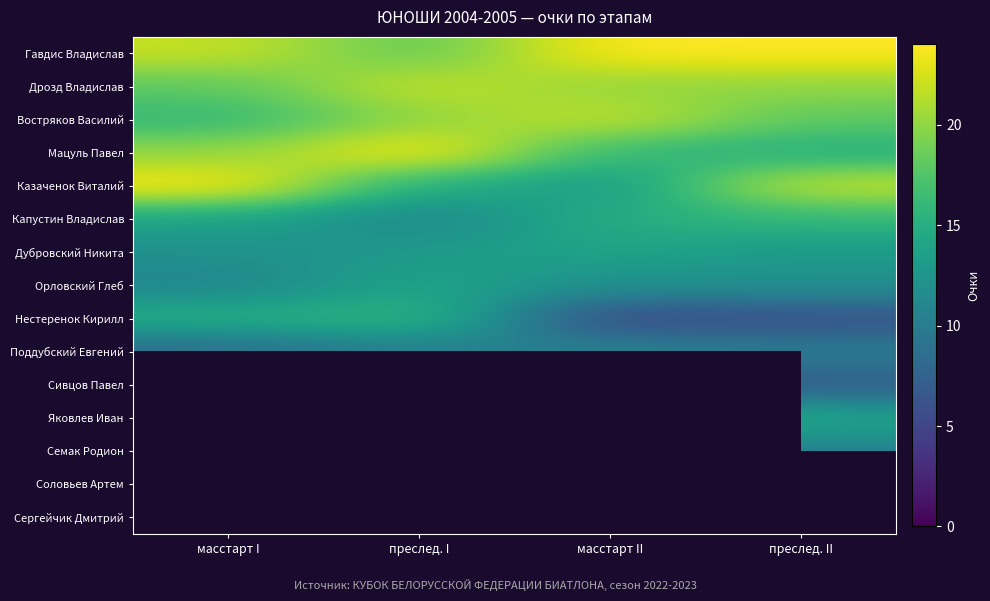

What is the difference between the maximum and minimum values in the Капустин Владислав series?

5.0